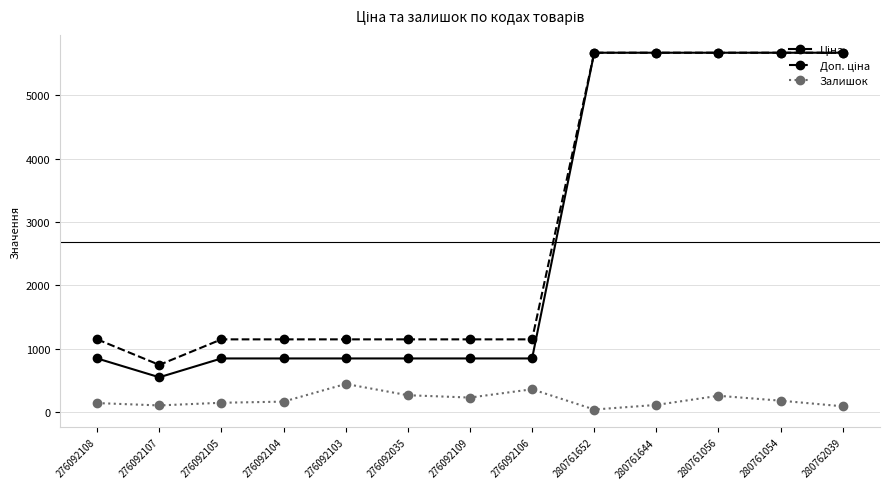

What is the value of the Залишок point at the 7th from the left?

231.0